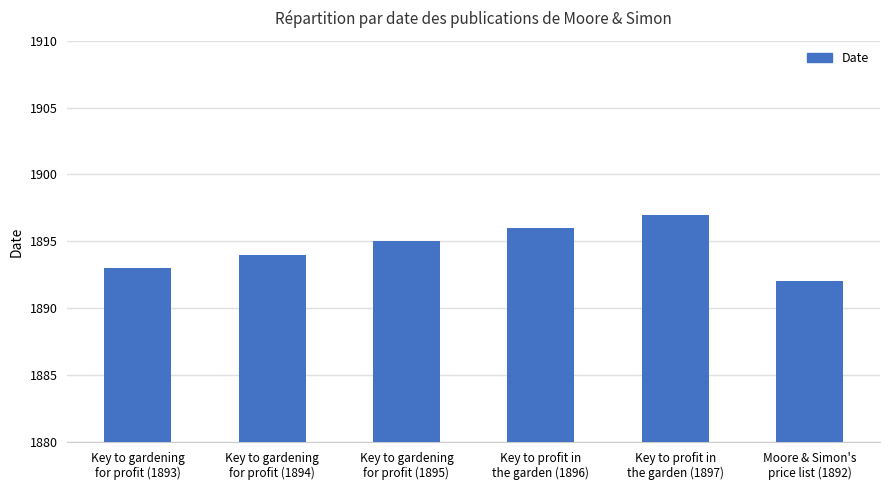

What is the smallest value displayed?

1892